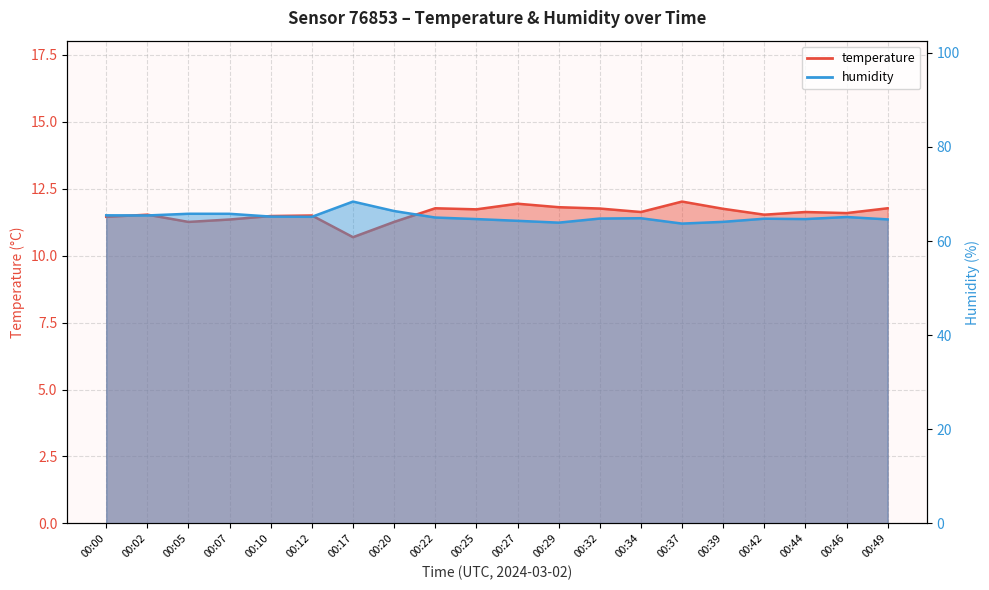

Rank the categories by temperature value from highest to lowest.

00:37, 00:27, 00:29, 00:22, 00:49, 00:32, 00:39, 00:25, 00:34, 00:44, 00:46, 00:02, 00:42, 00:12, 00:10, 00:00, 00:07, 00:05, 00:20, 00:17